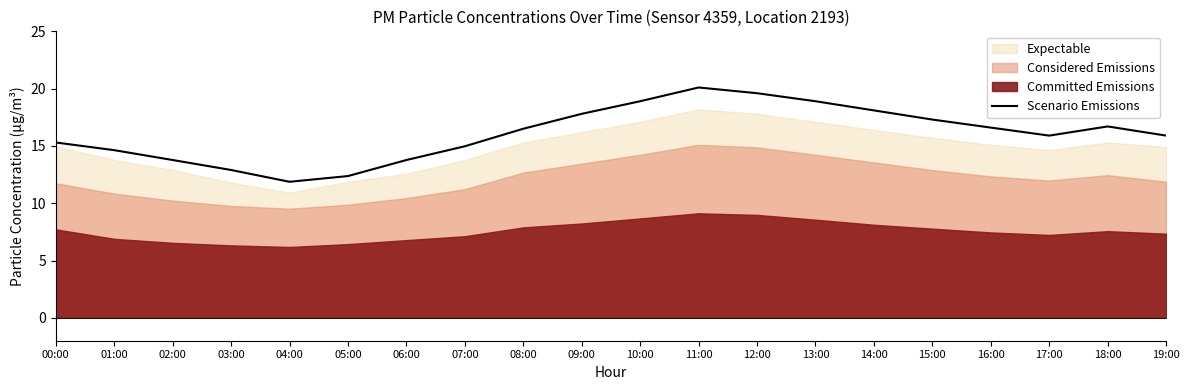

Which label corresponds to the largest value in the chart?

11:00